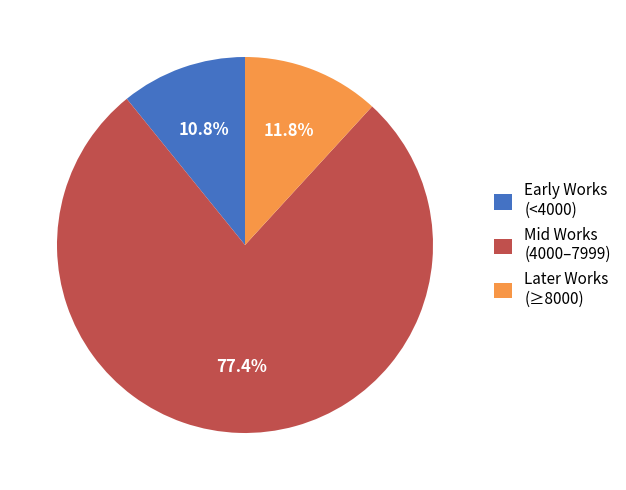

Is there any slice that represents more than half of the pie?

Yes